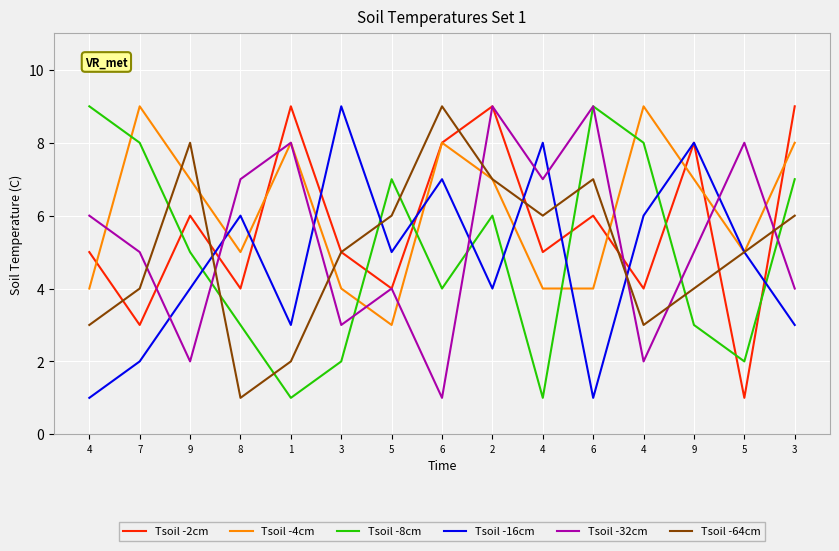

What are all the series names shown in the legend?

Tsoil -2cm, Tsoil -4cm, Tsoil -8cm, Tsoil -16cm, Tsoil -32cm, Tsoil -64cm